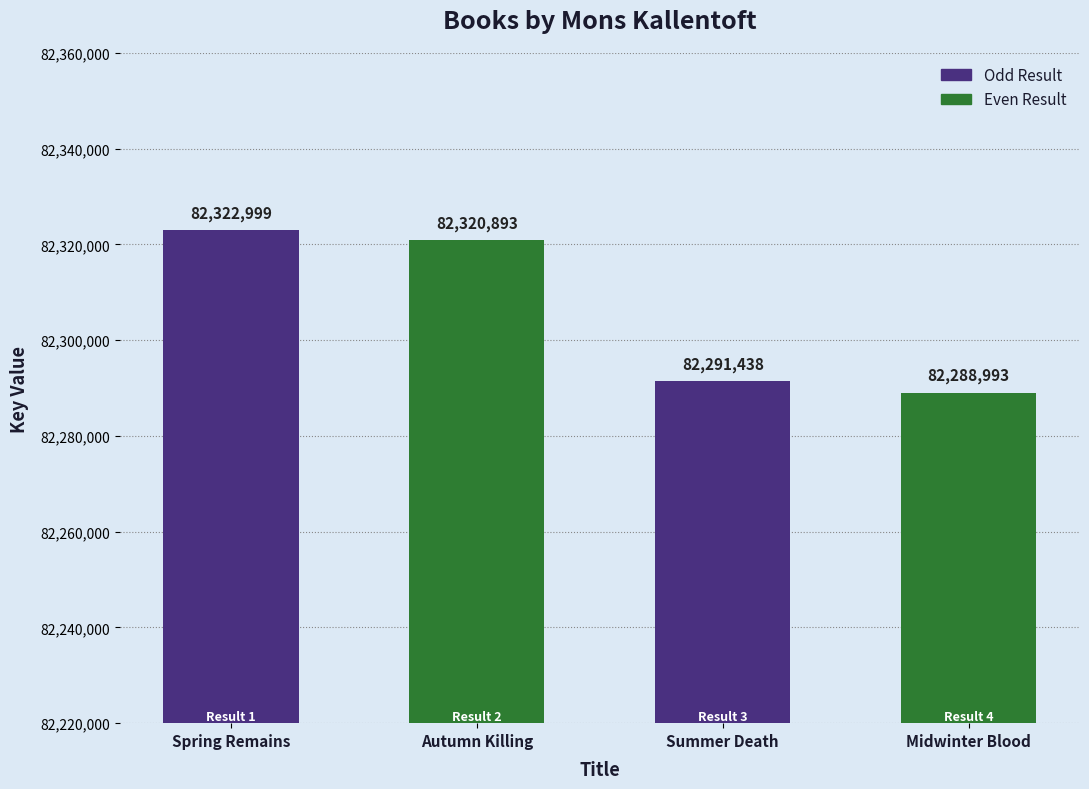

Are the bars horizontal?

No